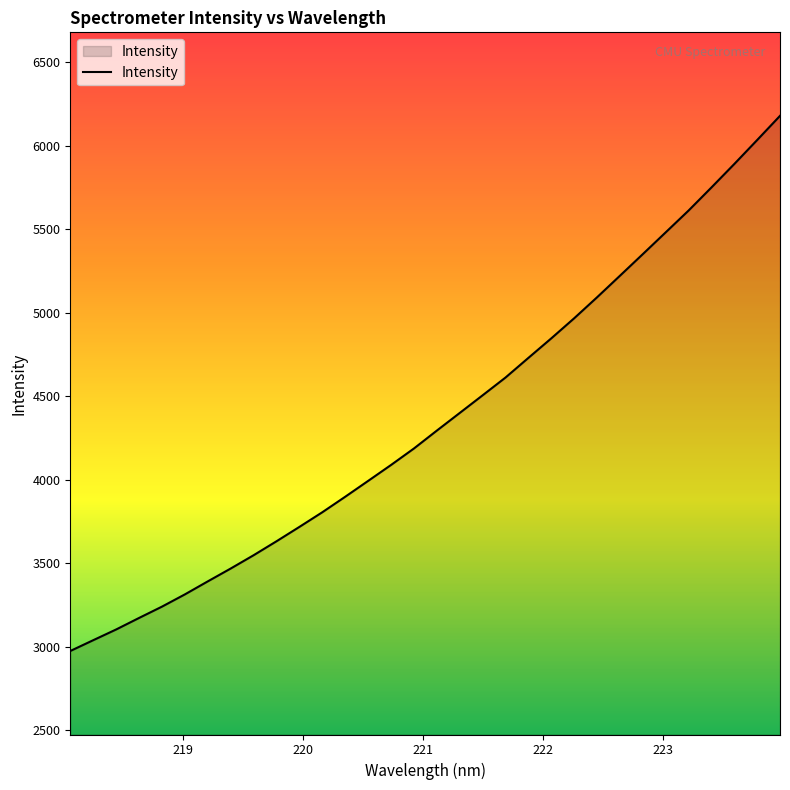

What is the average value?

4359.6